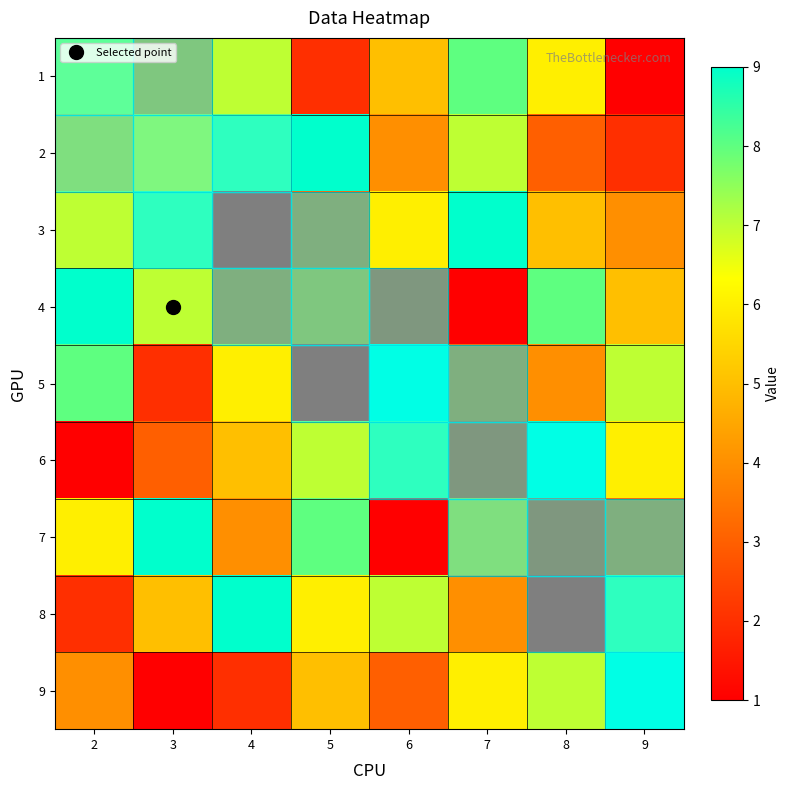

Reading left to right, list all the values displayed in this chart.

1: 2=7	3=4	4=7	5=2	6=5	7=8	8=6	9=1
2: 2=5	3=6	4=8	5=9	6=4	7=7	8=3	9=2
3: 2=7	3=8	4=1	5=3	6=6	7=9	8=5	9=4
4: 2=9	3=7	4=3	5=4	6=2	7=1	8=8	9=5
5: 2=8	3=2	4=6	5=1	6=9	7=3	8=4	9=7
6: 2=1	3=3	4=5	5=7	6=8	7=2	8=9	9=6
7: 2=6	3=9	4=4	5=8	6=1	7=5	8=2	9=3
8: 2=2	3=5	4=9	5=6	6=7	7=4	8=1	9=8
9: 2=4	3=1	4=2	5=5	6=3	7=6	8=7	9=9